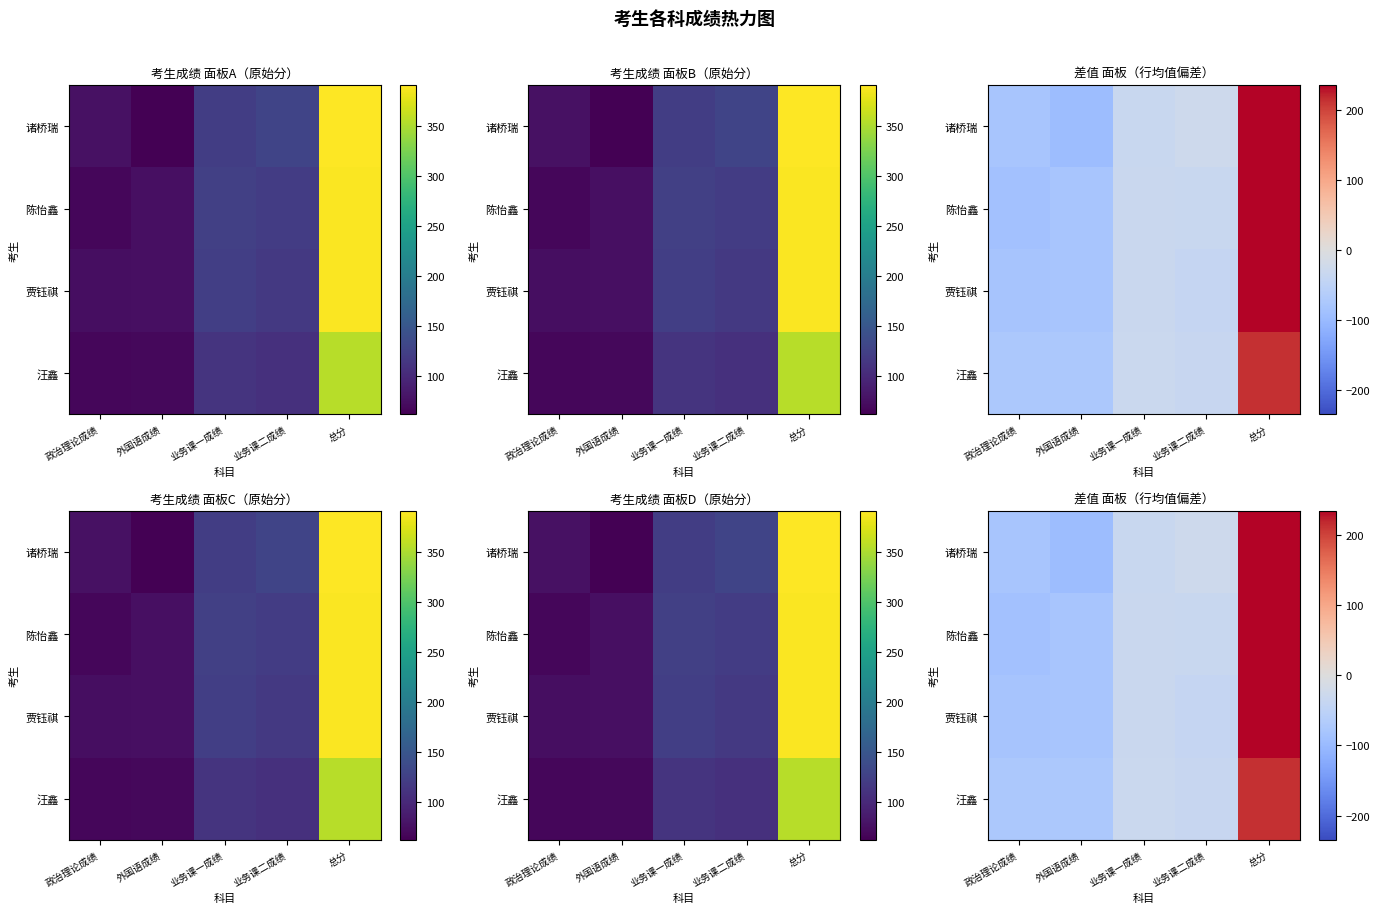

How many series are shown in this chart?

4